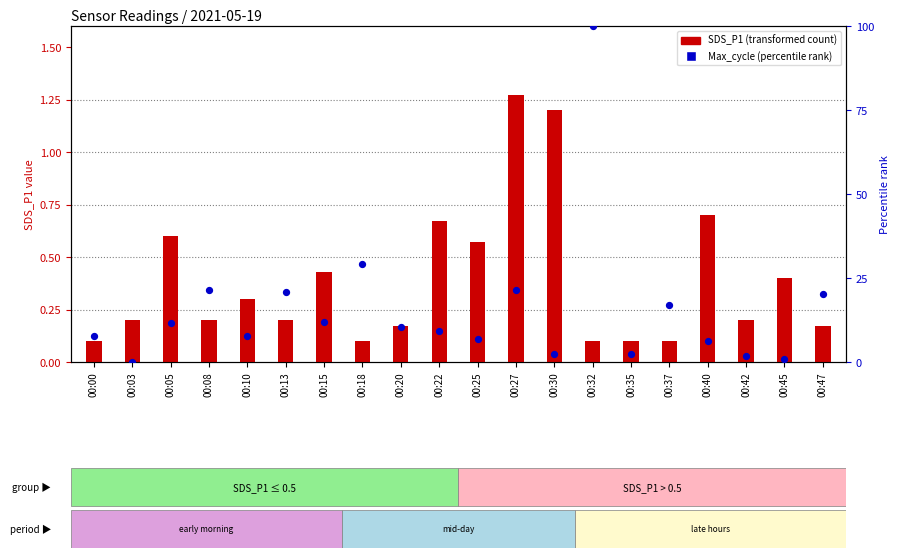

Which series has the largest total across all categories?

Max_cycle (percentile rank)